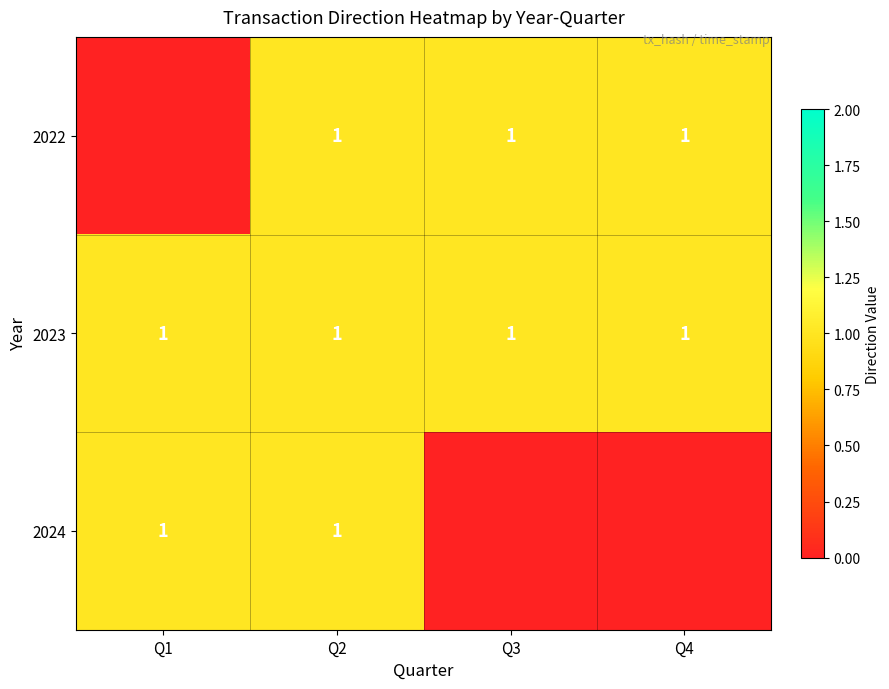

What is the total value across all series at Q2?

3